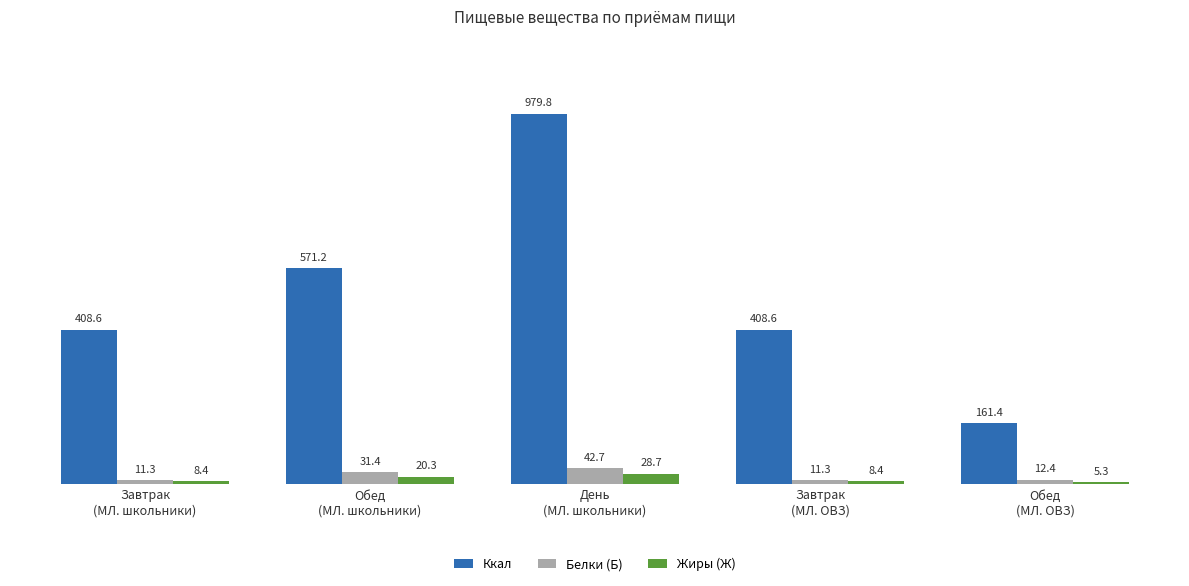

The Белки (Б) series shows 12.4 at Обед
(МЛ. ОВЗ). True or false?

True